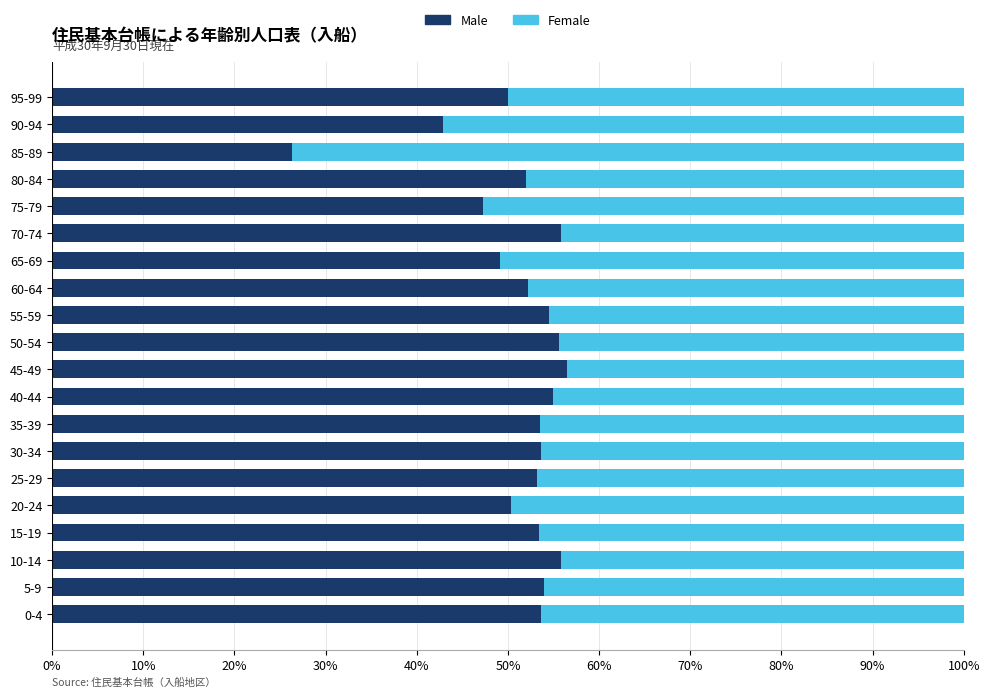

What is the lowest value of the Male series?

26.3